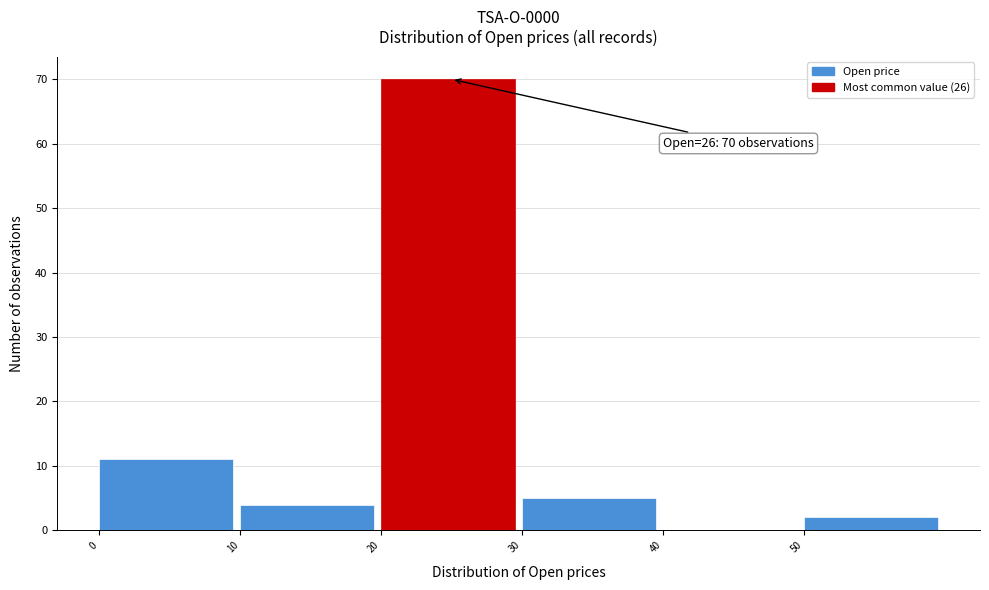

Over which range of the x-axis is the bar tallest?

20 to 30